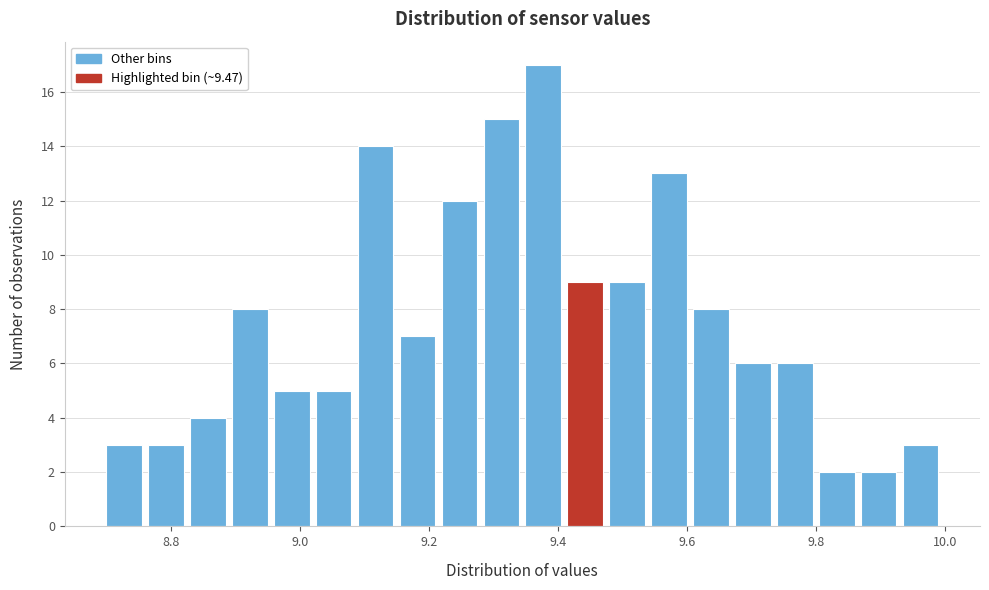

Read against the x-axis, roughly where is the centre of the tallest bar?

9.38